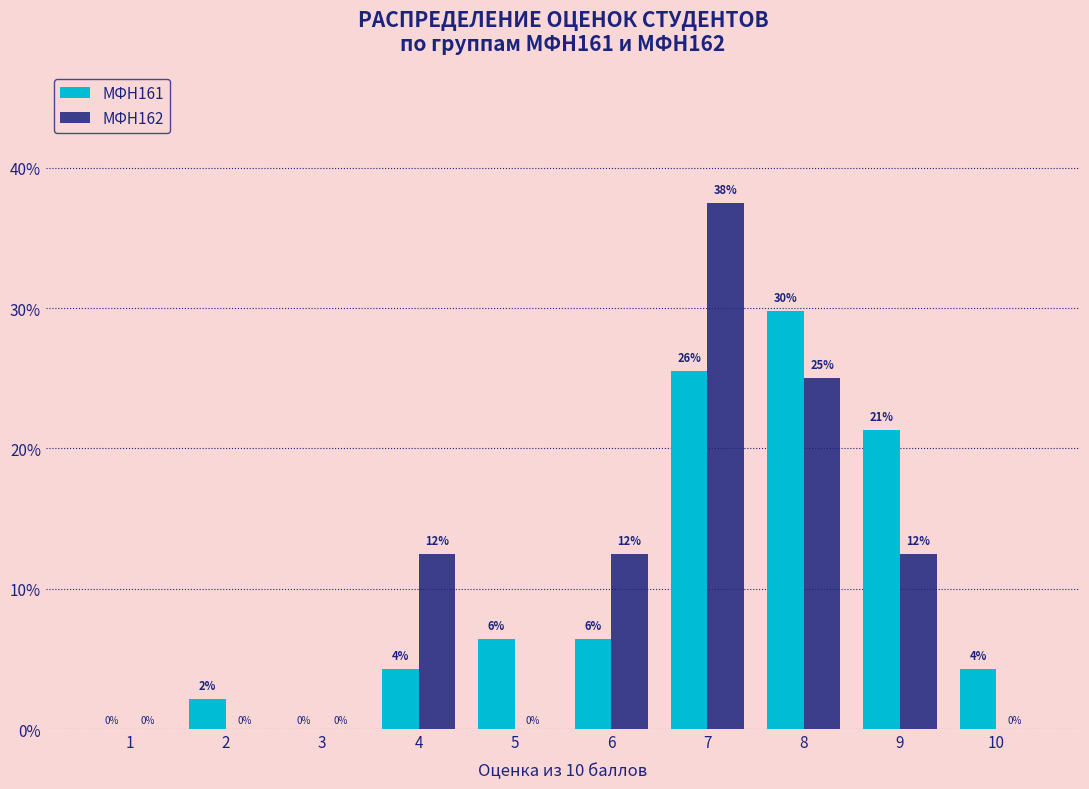

What is the approximate value of МФН162 at 7?

37.5